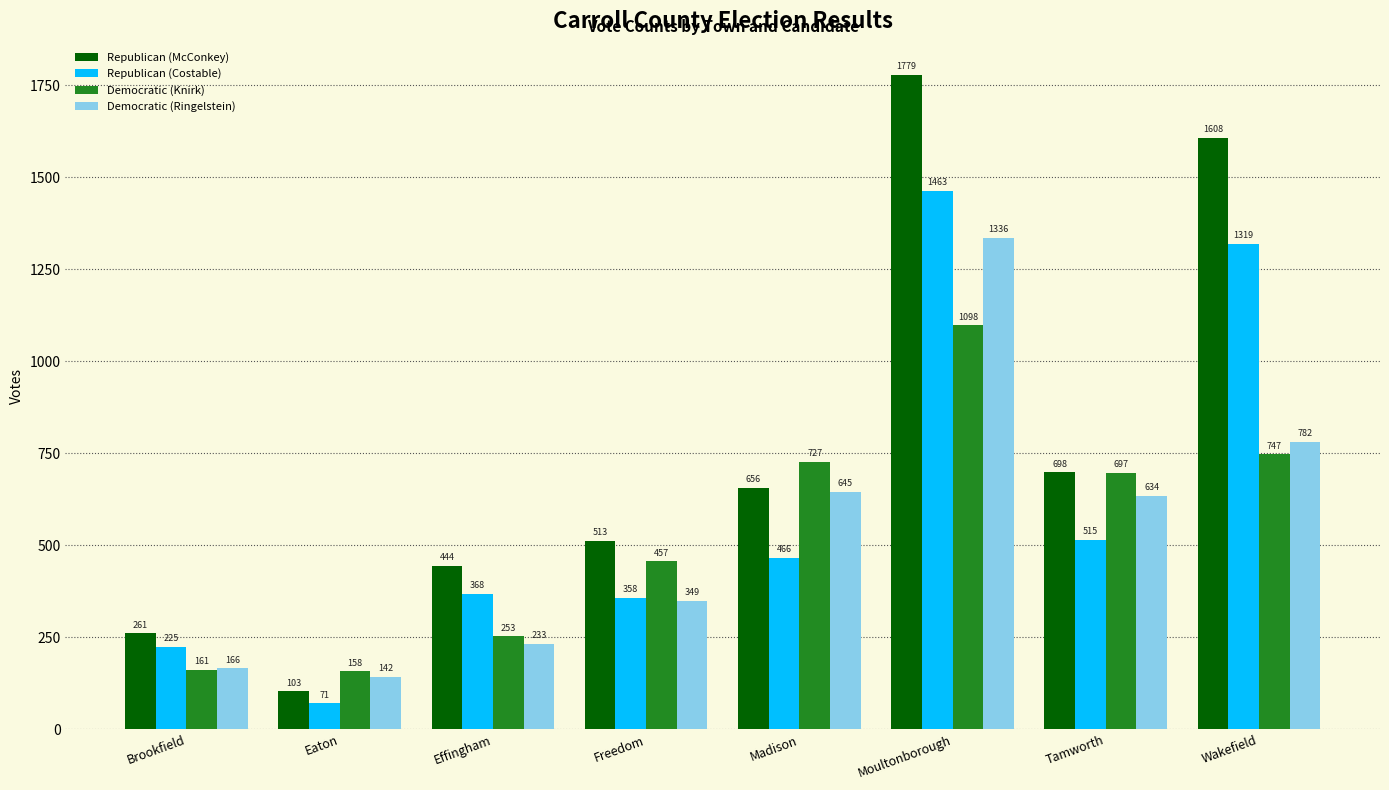

What is the difference between the maximum and minimum values in the Republican (Costable) series?

1392